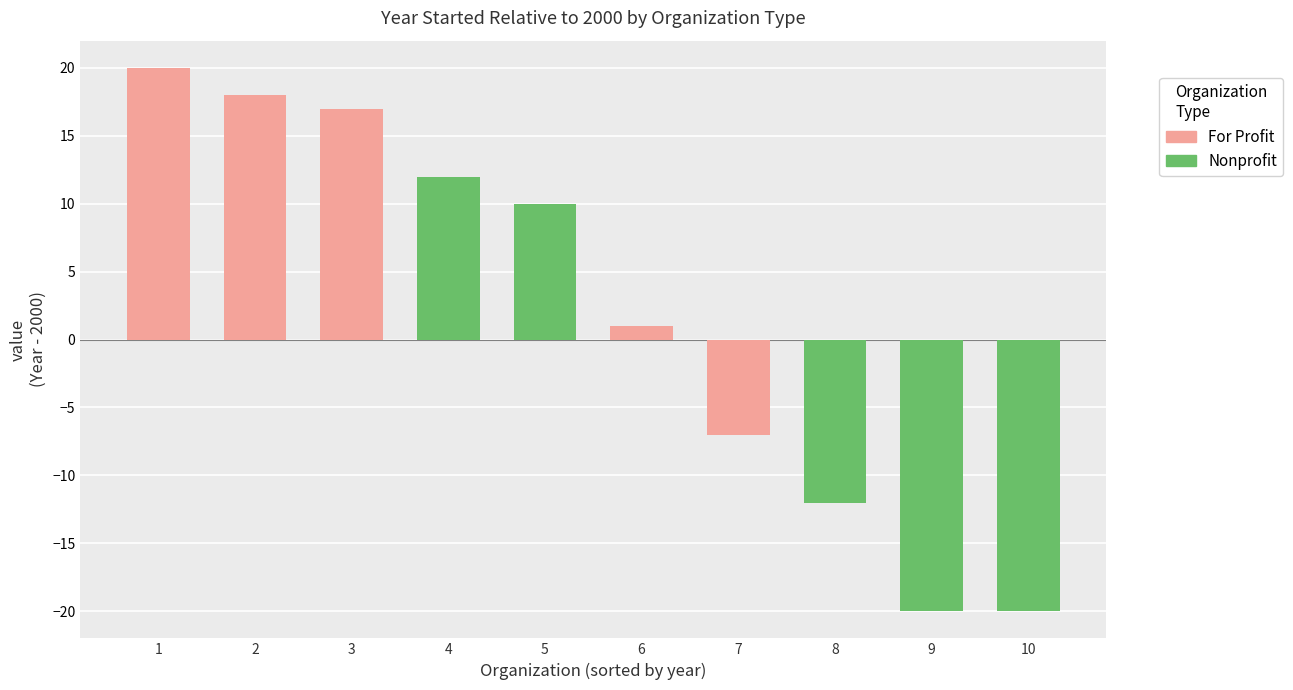

What is the value of the 2nd bar from the left?

18